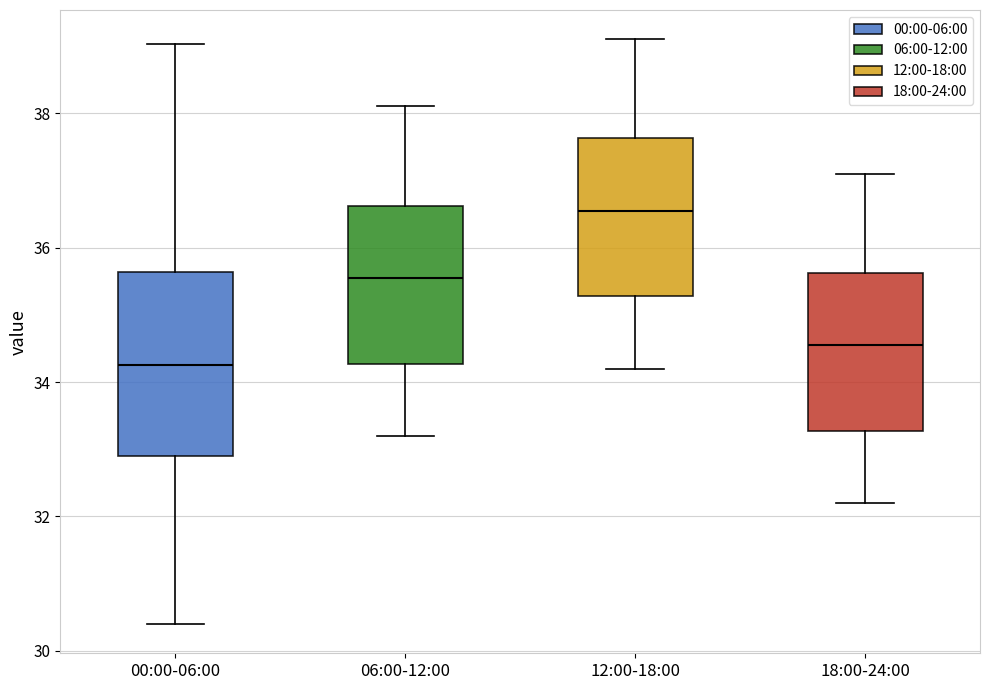

Reading left to right, transcribe this box plot: for each box, give where its median line is, the range the box spans, and where its two whiskers end, as read against the y-axis. The values are not printed on the chart, so give them approximately, as read against the axis.

00:00-06:00: median 34.2, box 33.0 to 35.6, whiskers 30.4 to 39.0
06:00-12:00: median 35.6, box 34.2 to 36.6, whiskers 33.2 to 38.2
12:00-18:00: median 36.6, box 35.2 to 37.6, whiskers 34.2 to 39.2
18:00-24:00: median 34.6, box 33.2 to 35.6, whiskers 32.2 to 37.2